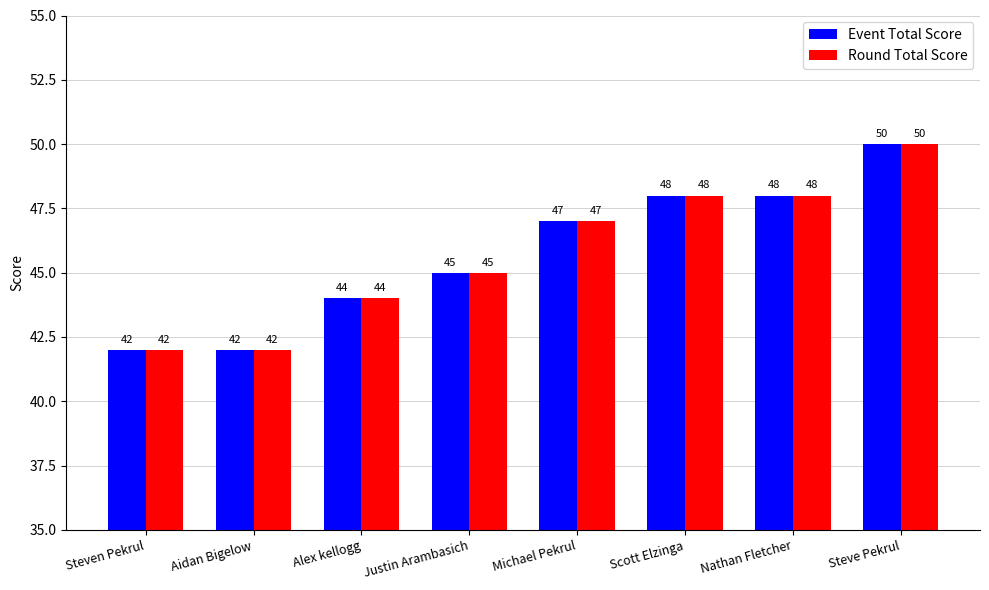

Where is Event Total Score nearest to the value 46?

Justin Arambasich